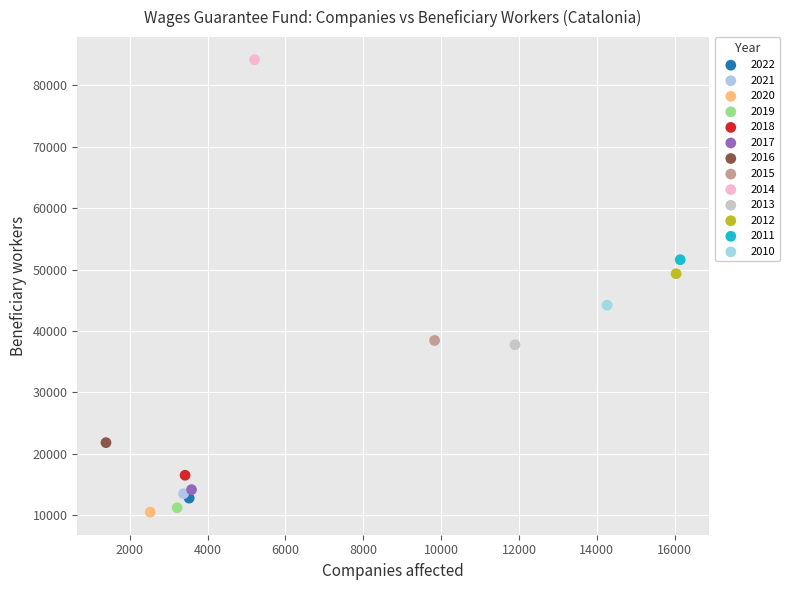

Which series reaches the minimum Y coordinate?

2020